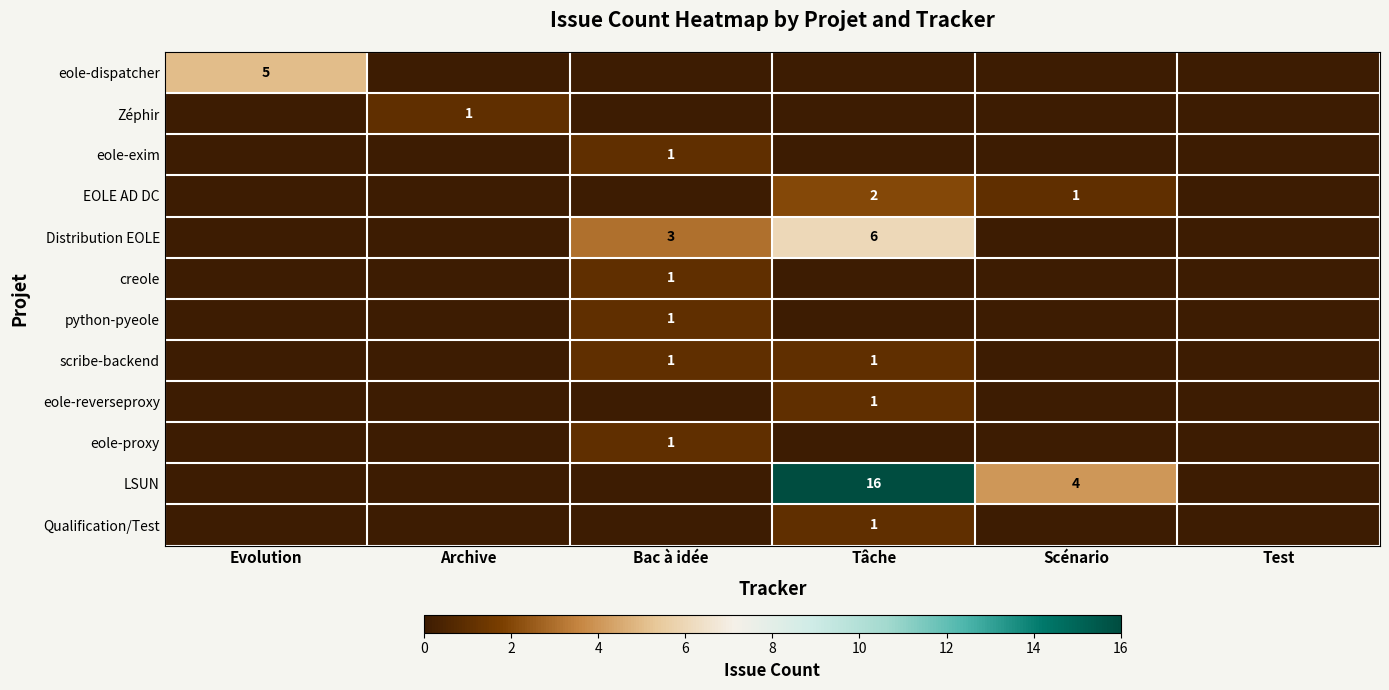

True or false: EOLE AD DC has a value of -1 at Evolution.

False